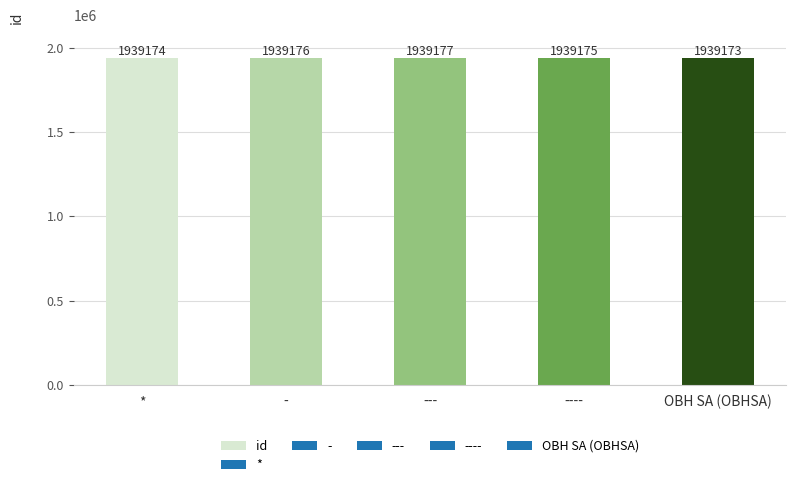

Which label corresponds to the largest value in the chart?

---